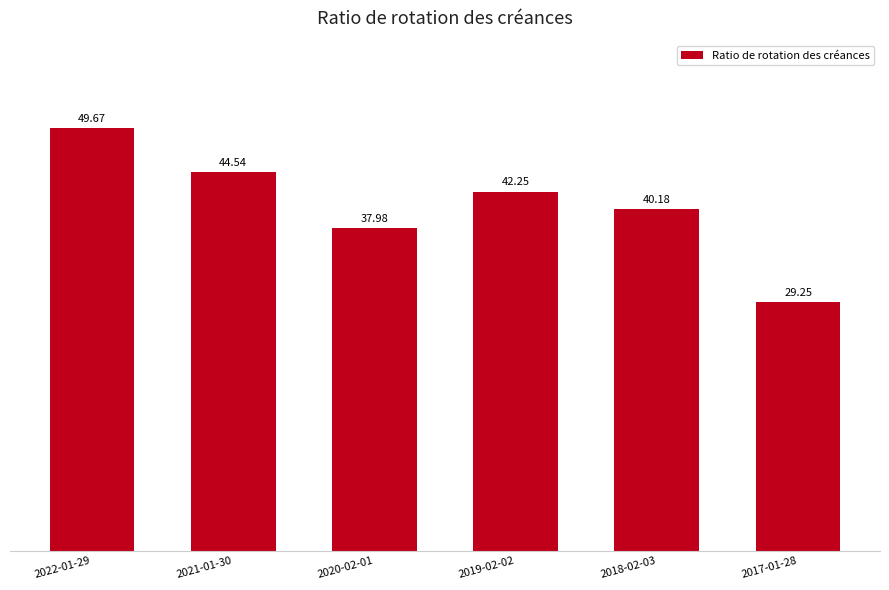

The value at 2022-01-29 is 49.7. True or false?

True